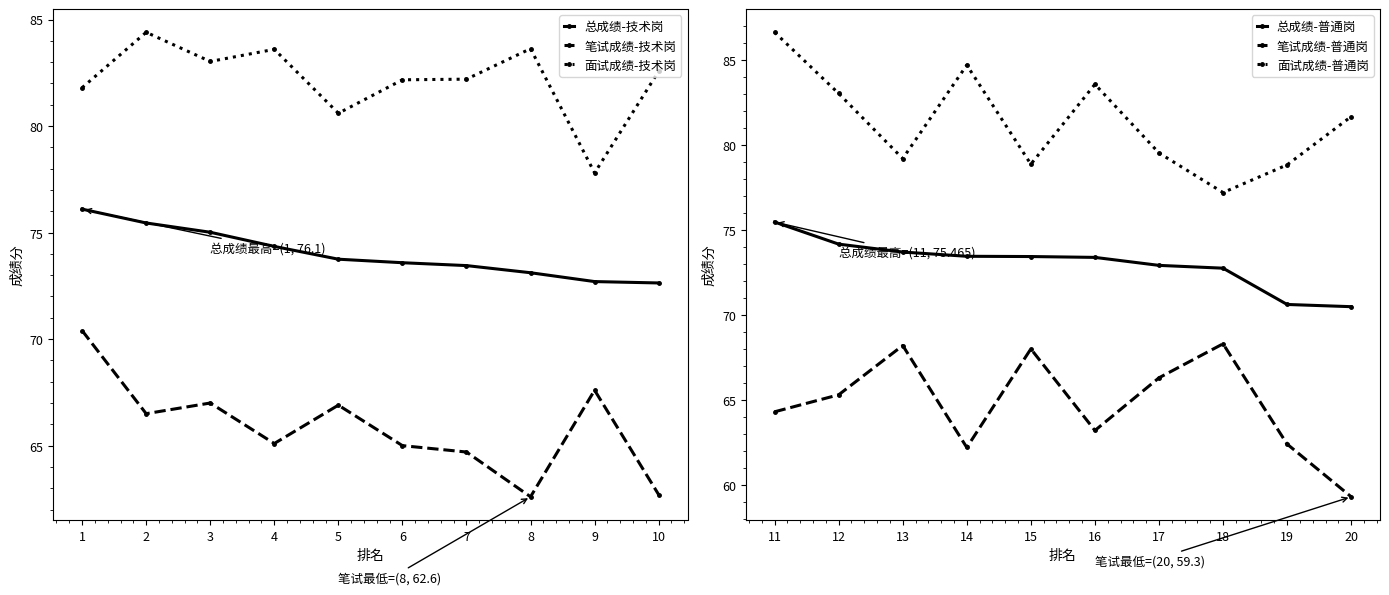

List the labels in order of 总成绩-普通岗 value, largest first.

1, 2, 3, 4, 5, 6, 7, 8, 9, 10